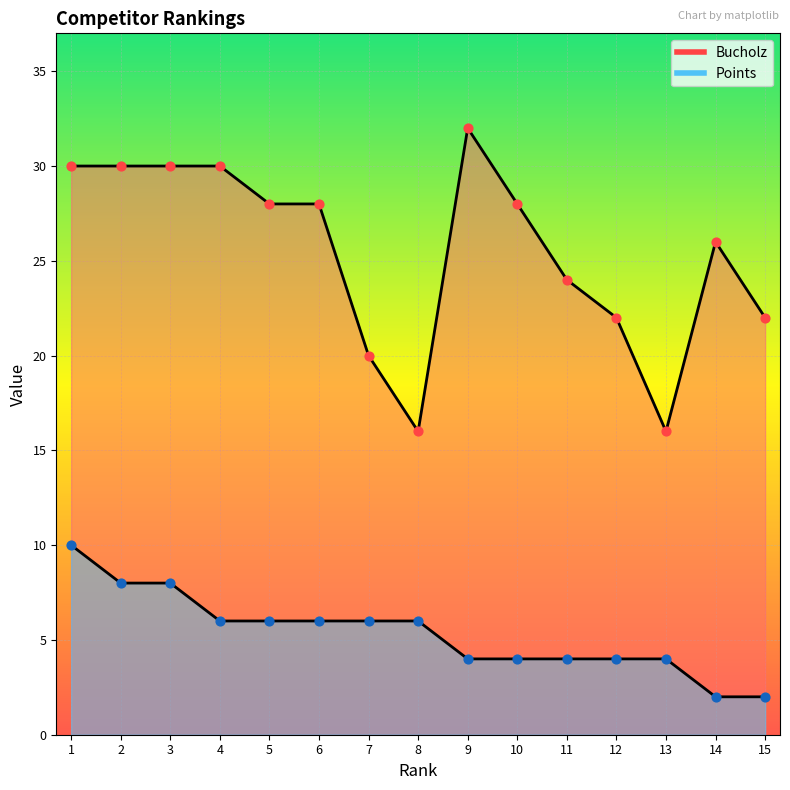

What are all the series names shown in the legend?

Bucholz, Points